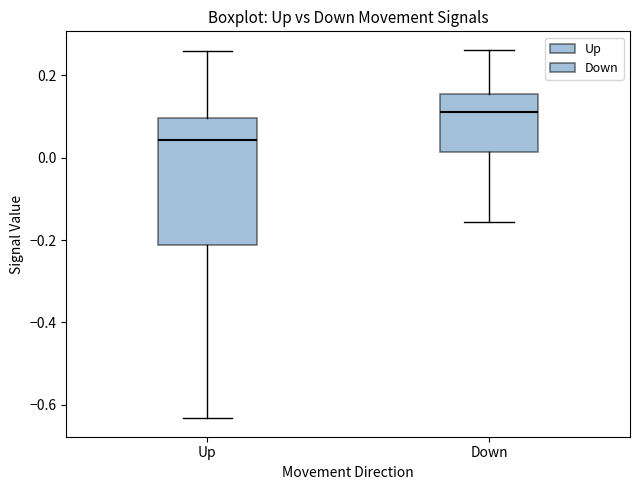

Which box has the highest median line?

Down